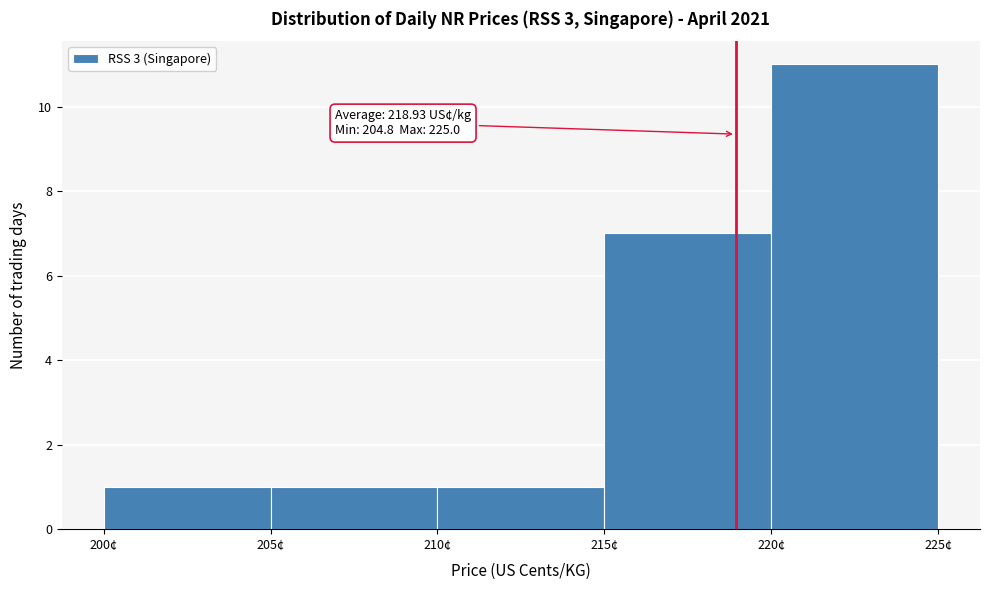

Which range on the x-axis has the tallest bar?

220 to 225